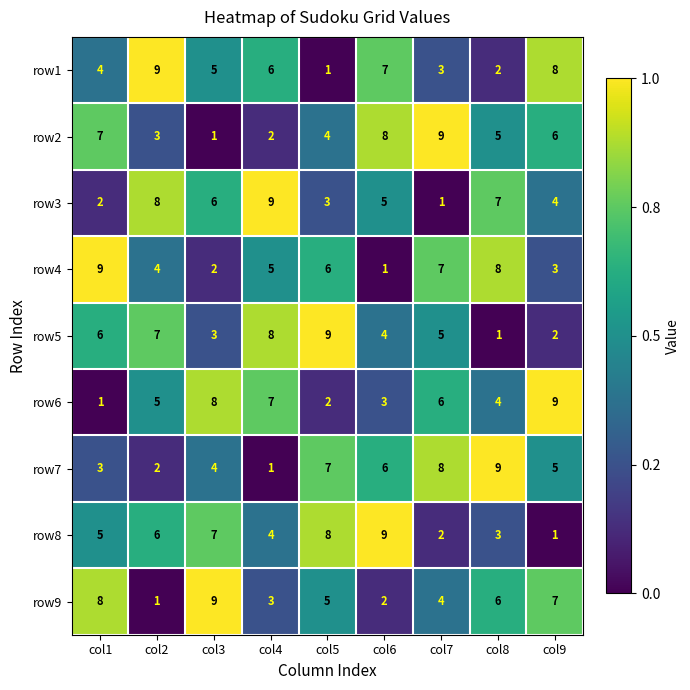

The value of row1 at col2 is 9. True or false?

True